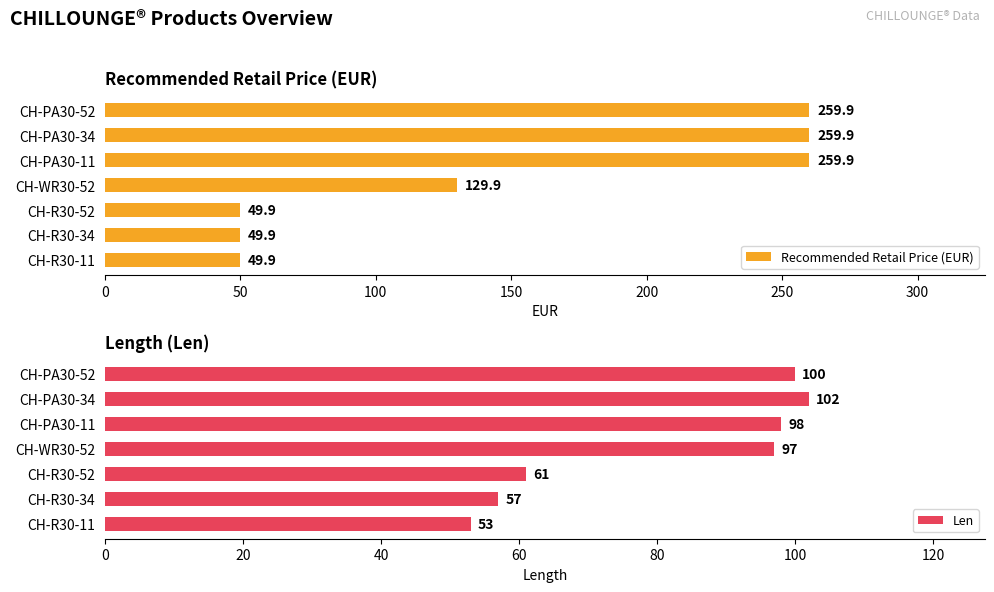

What is the difference between the maximum and minimum values in the Recommended Retail Price (EUR) series?

210.0